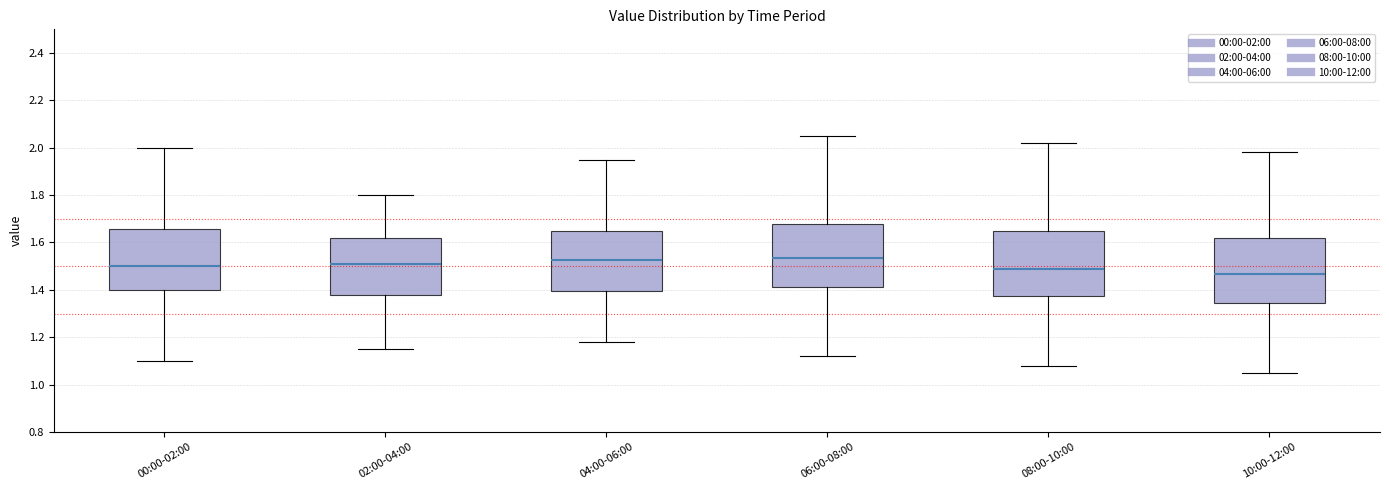

Reading left to right, read every box against the y-axis: the position of its median line, the range the box covers, and the ends of its whiskers. The values are not printed on the chart, so give them approximately, as read against the axis.

00:00-02:00: median 1.50, box 1.40 to 1.66, whiskers 1.10 to 2.00
02:00-04:00: median 1.52, box 1.38 to 1.62, whiskers 1.16 to 1.80
04:00-06:00: median 1.52, box 1.40 to 1.66, whiskers 1.18 to 1.96
06:00-08:00: median 1.54, box 1.42 to 1.68, whiskers 1.12 to 2.06
08:00-10:00: median 1.50, box 1.38 to 1.66, whiskers 1.08 to 2.02
10:00-12:00: median 1.46, box 1.34 to 1.62, whiskers 1.06 to 1.98